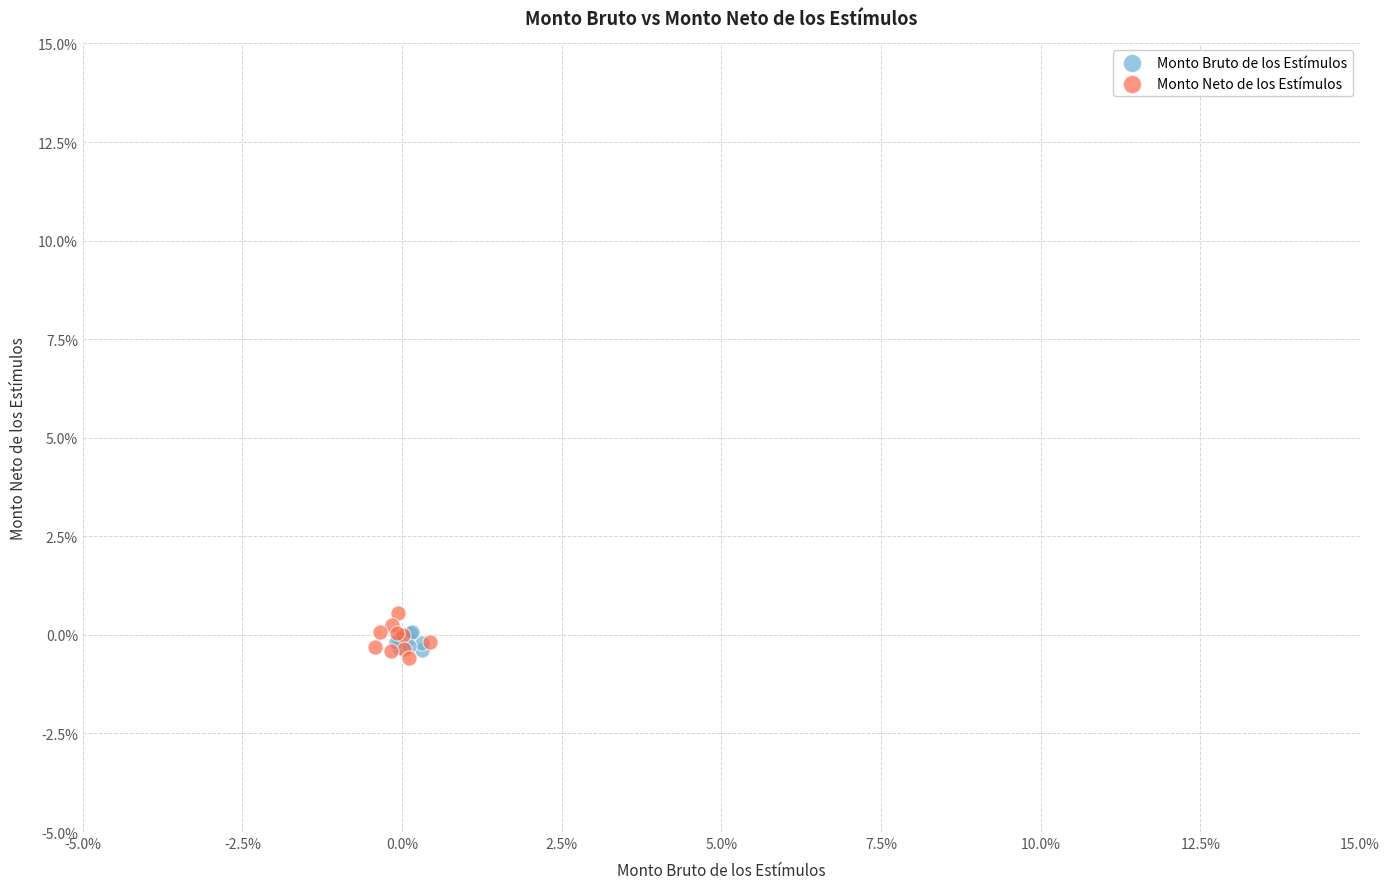

Which series contains the highest Y value?

Monto Neto de los Estímulos